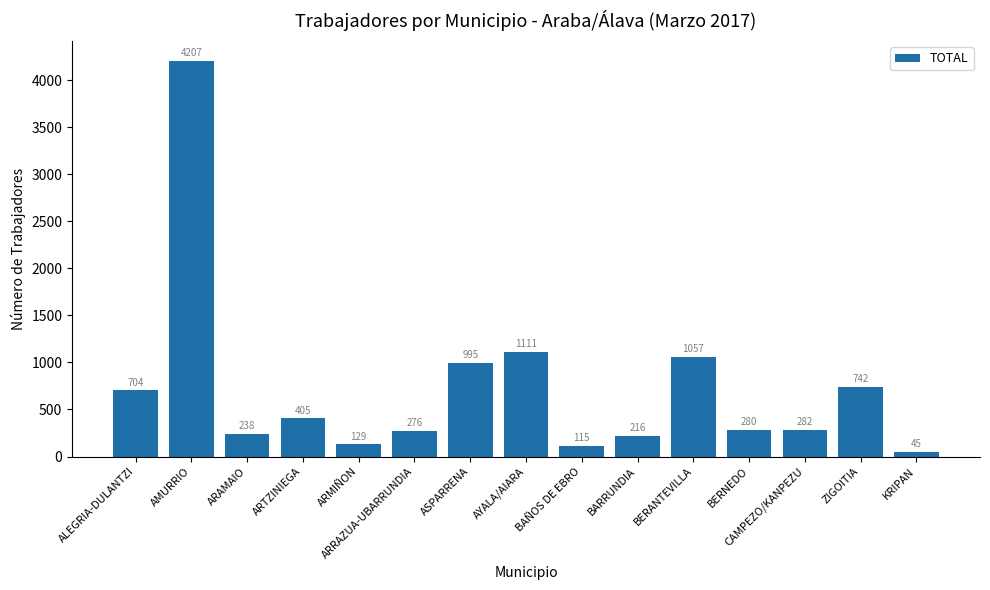

The value at ASPARRENA is 237. True or false?

False